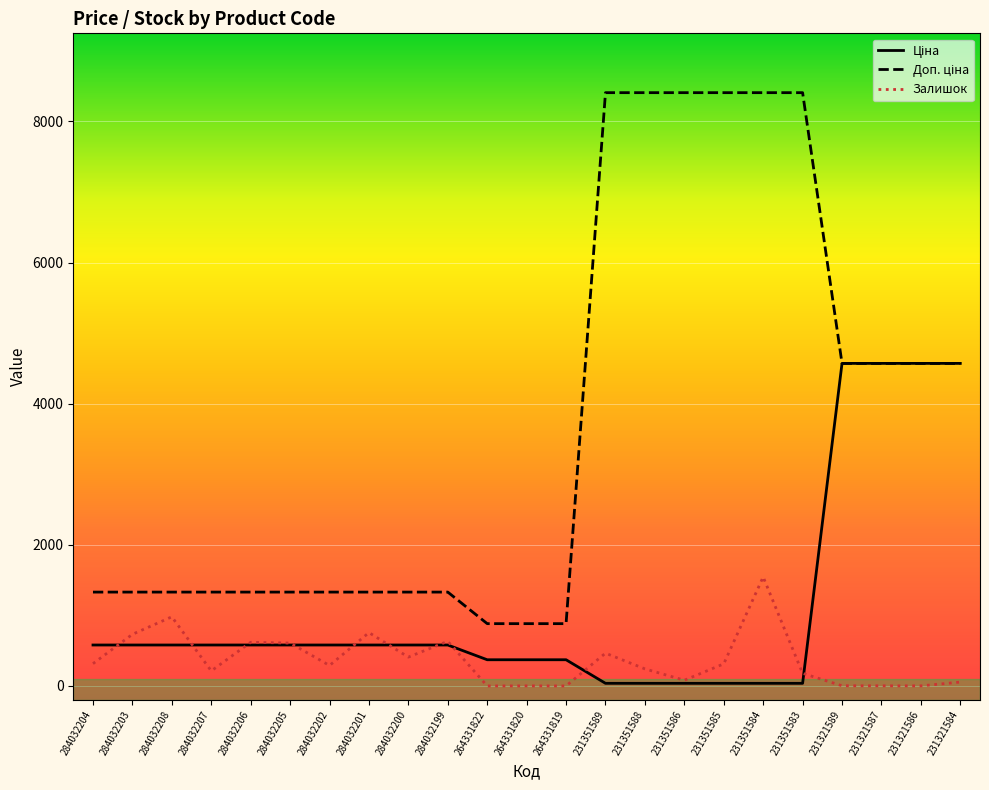

Does the chart display data point markers on the line(s)?

No